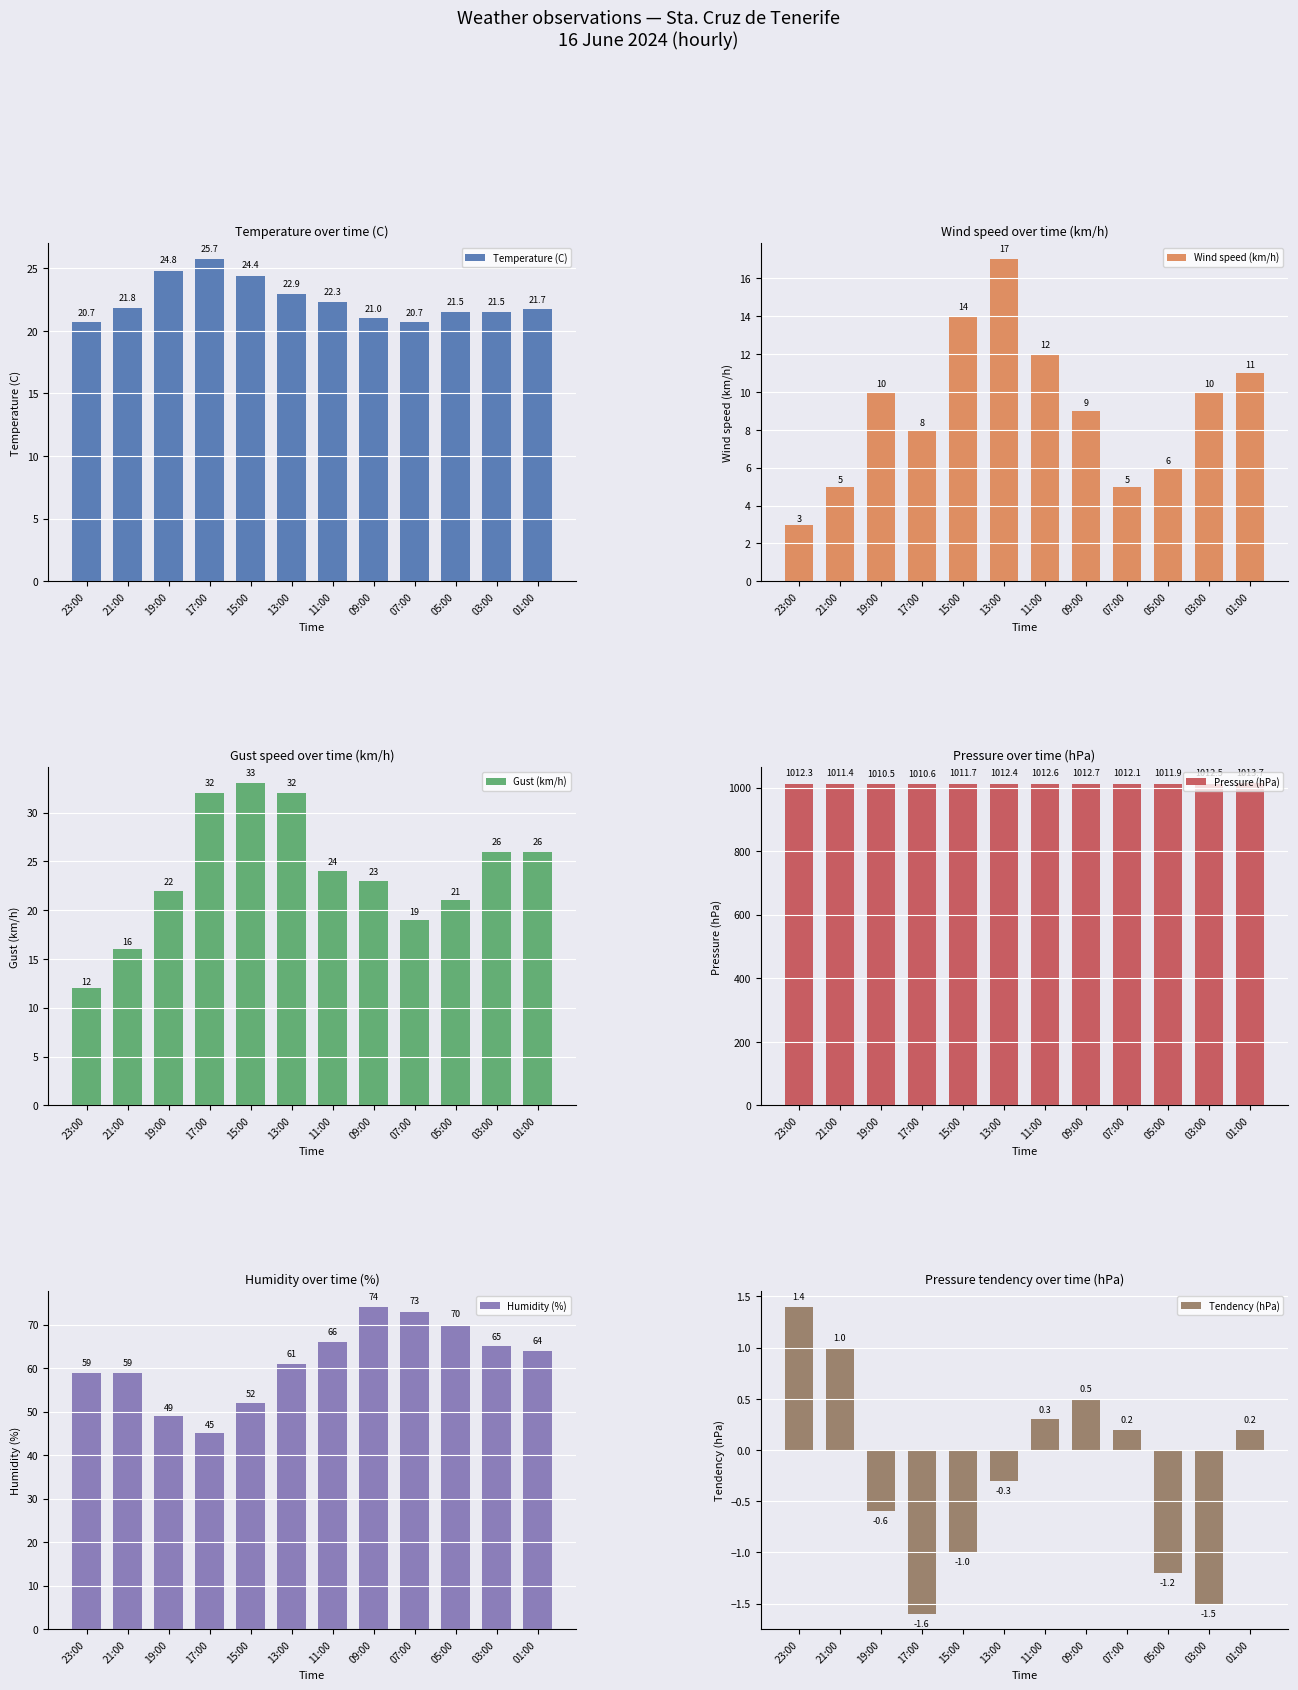

How many bars are there in each group?

6